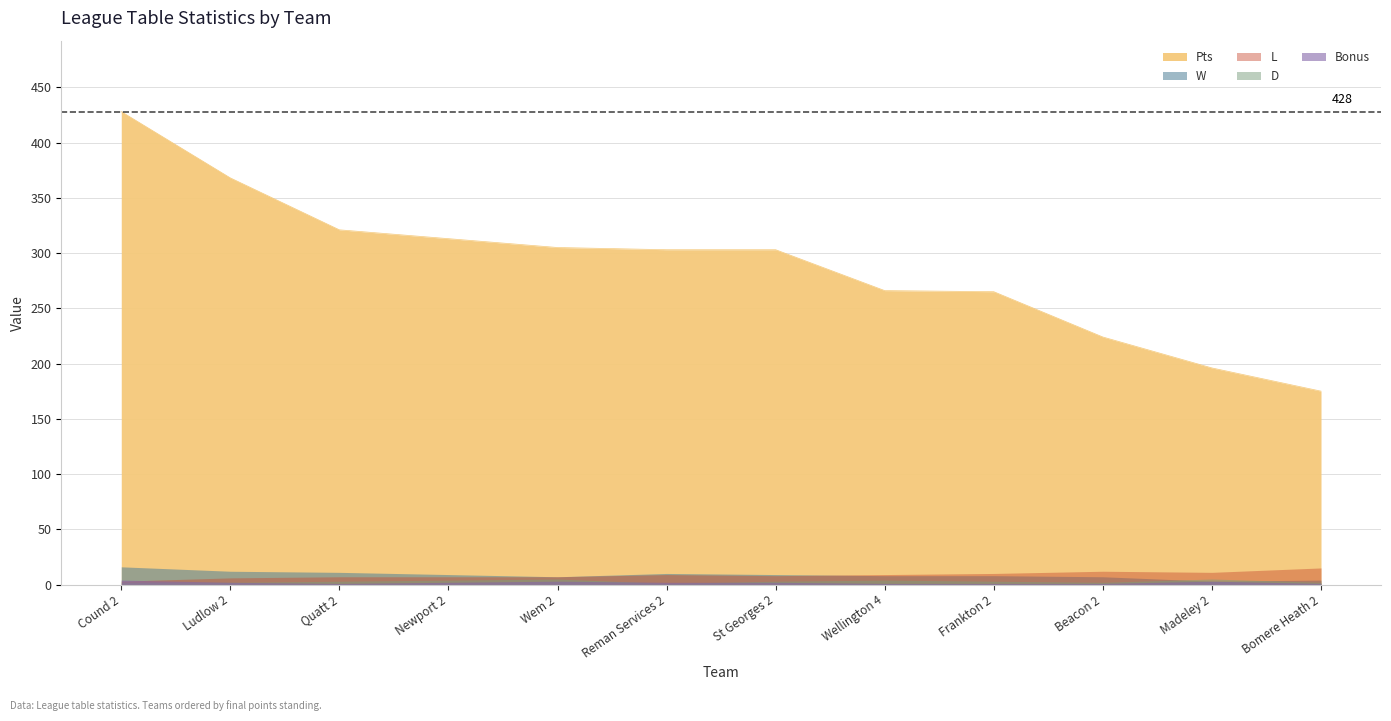

Which series changed the most between Newport 2 and Bomere Heath 2?

Pts